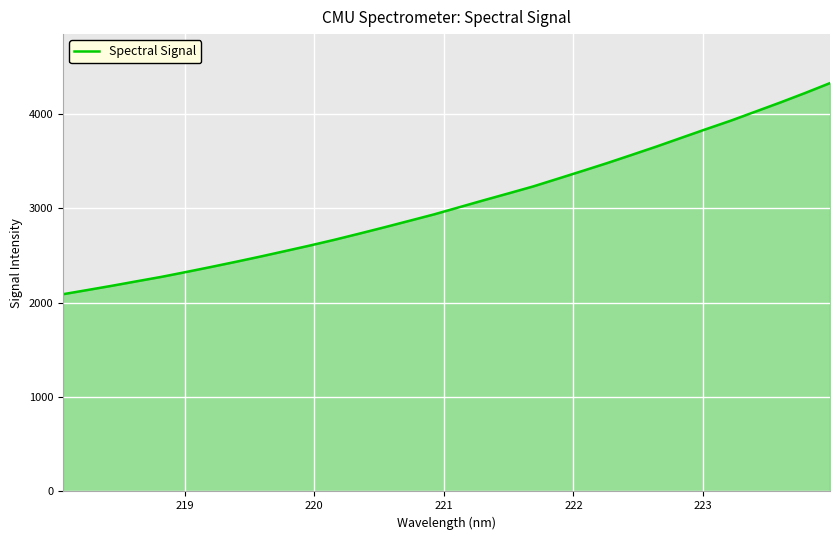

What is the difference between the maximum and minimum values?

2238.1